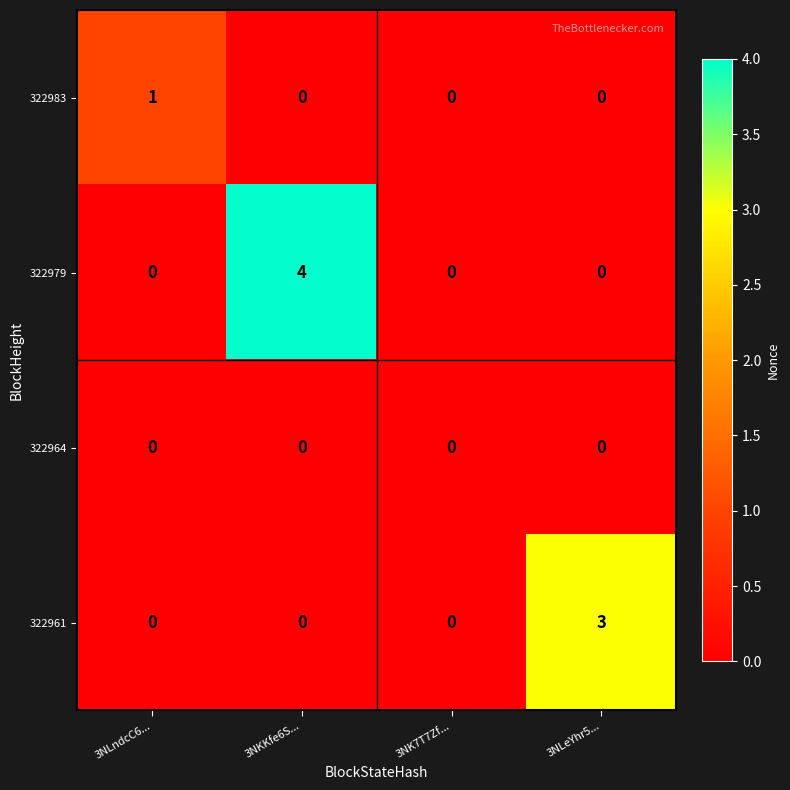

At how many categories does at least one series exceed 2?

2